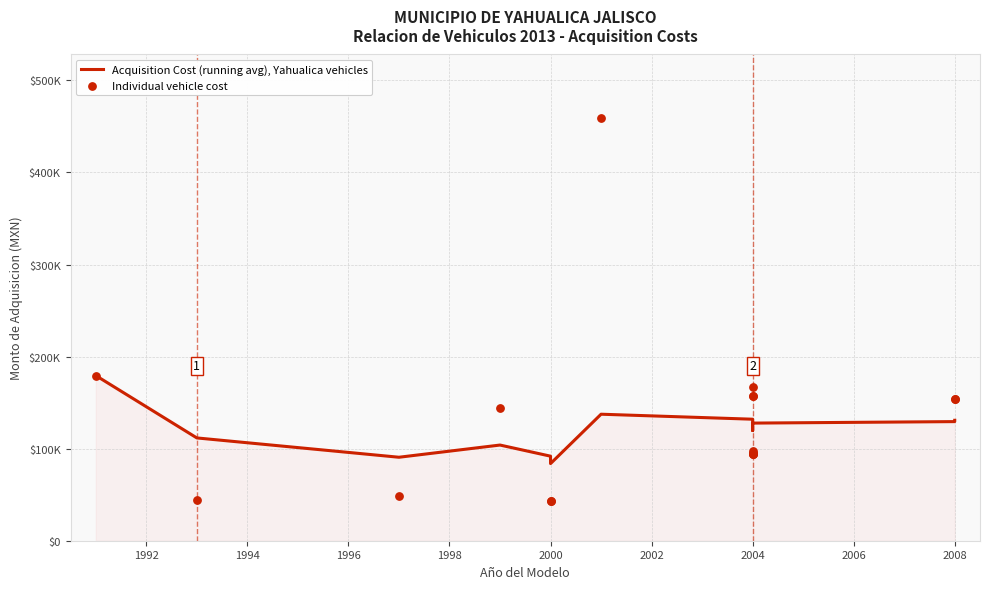

Which series has the largest Y range (max minus min)?

Individual vehicle cost